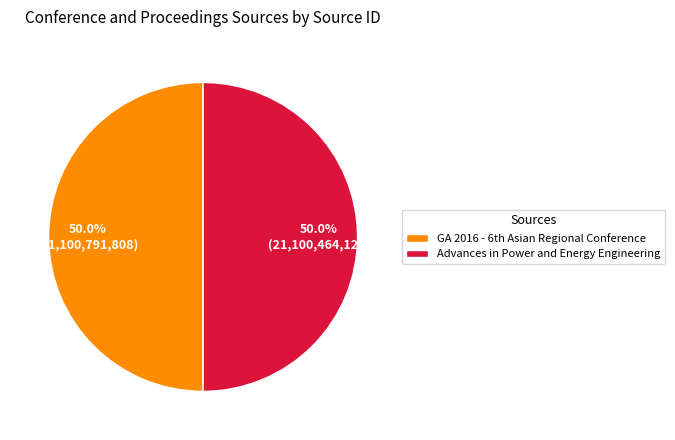

How many segments does this pie chart have?

2